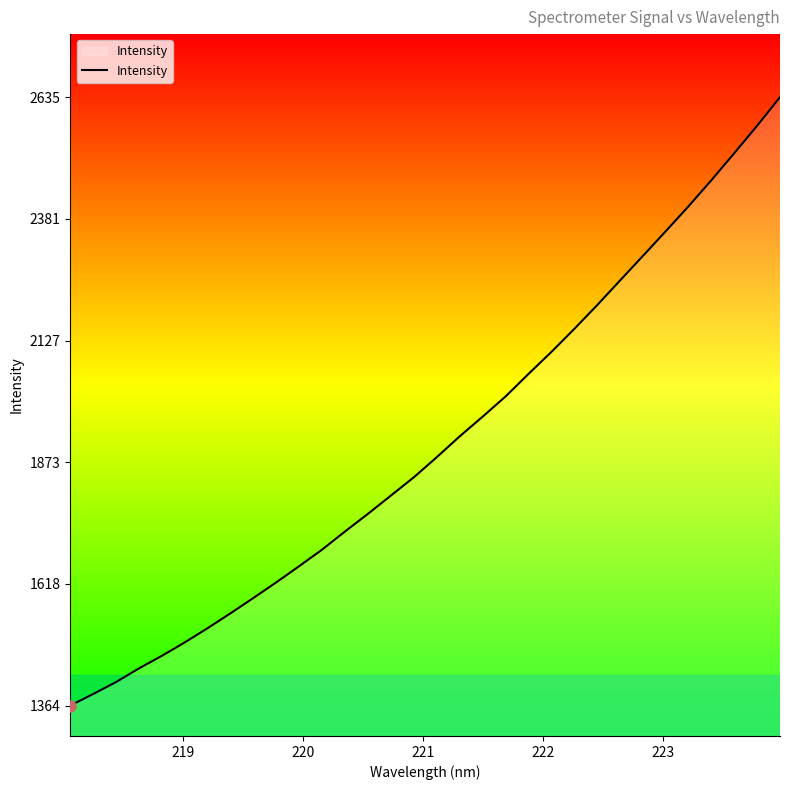

What is the greatest value displayed?

2634.9